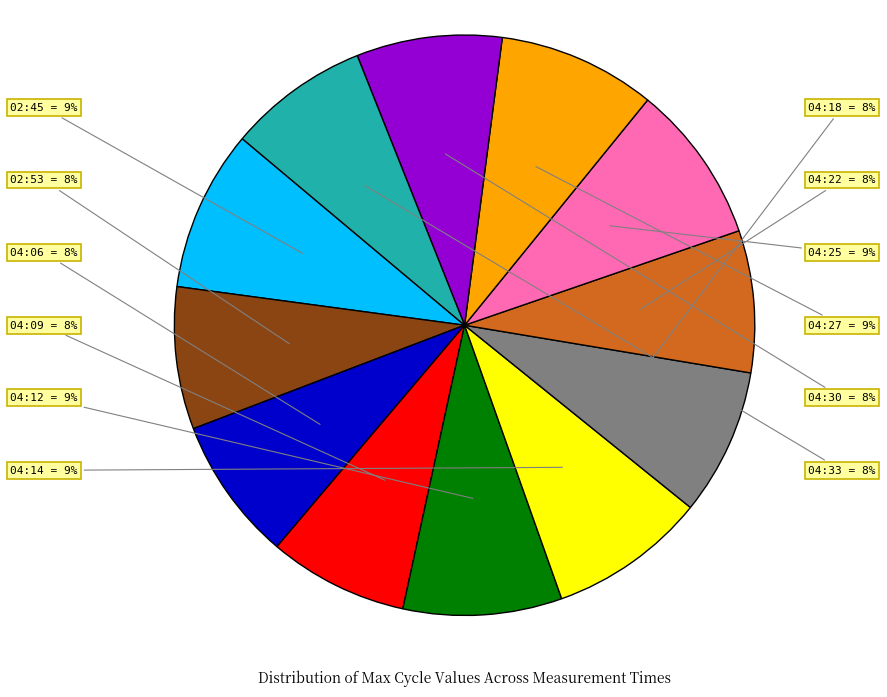

Does any single category account for the majority?

No